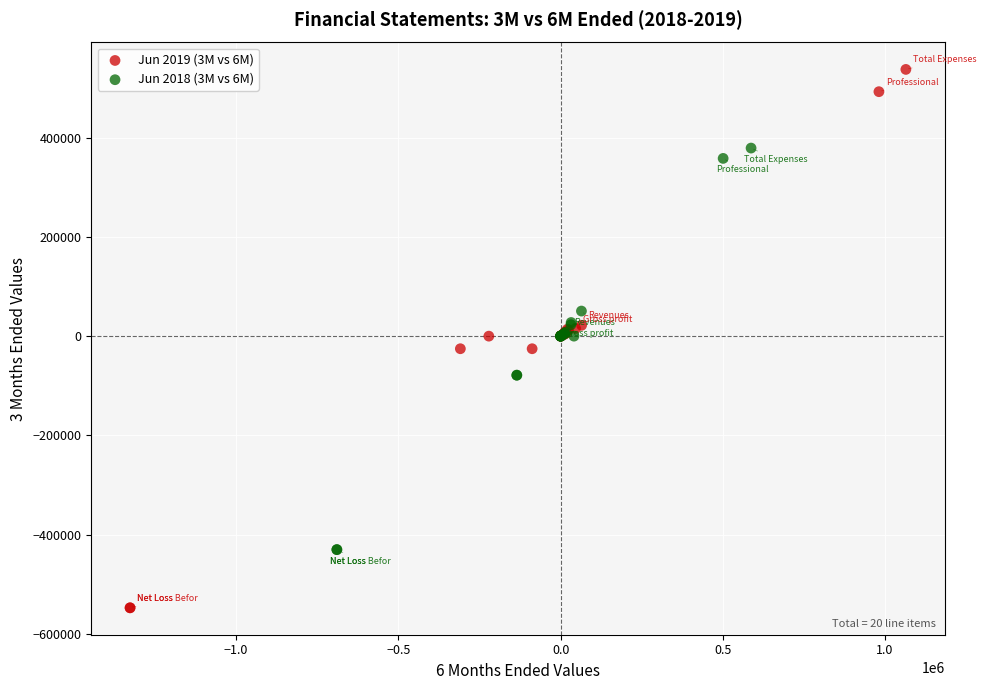

Which series reaches the maximum Y coordinate?

Jun 2019 (3M vs 6M)